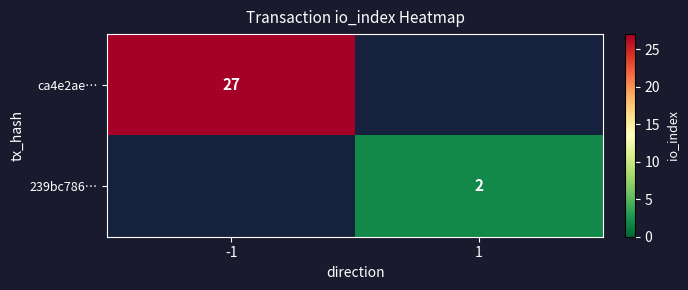

The value of 239bc786… at 1 is 0.4. True or false?

False